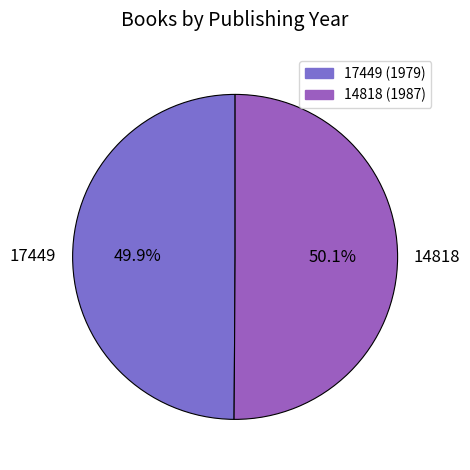

To the nearest percent, what is the average slice percentage?

50%